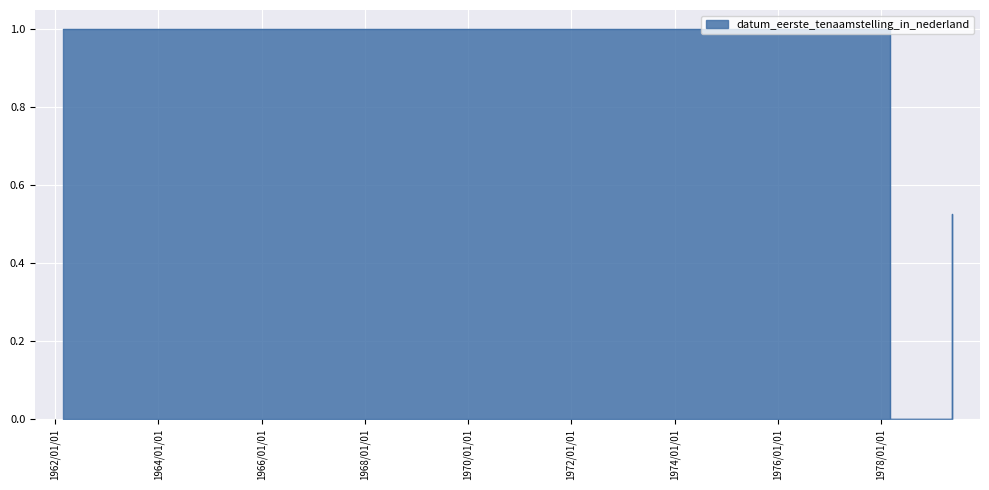

The chart shows a value of 0.5 at 19790516. True or false?

True